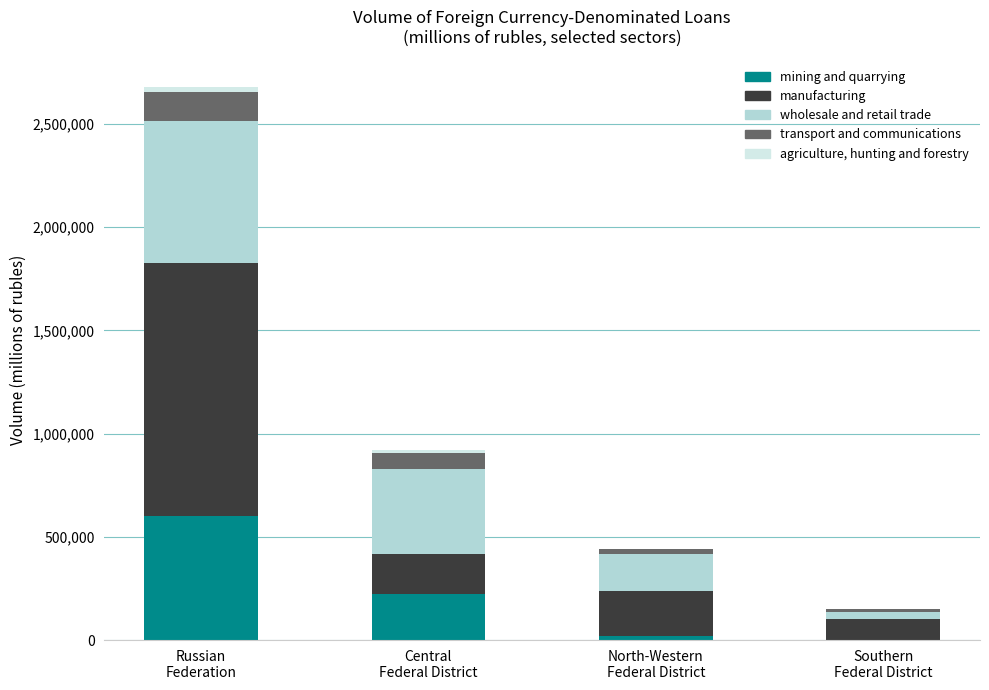

What is the maximum value for mining and quarrying?

603207